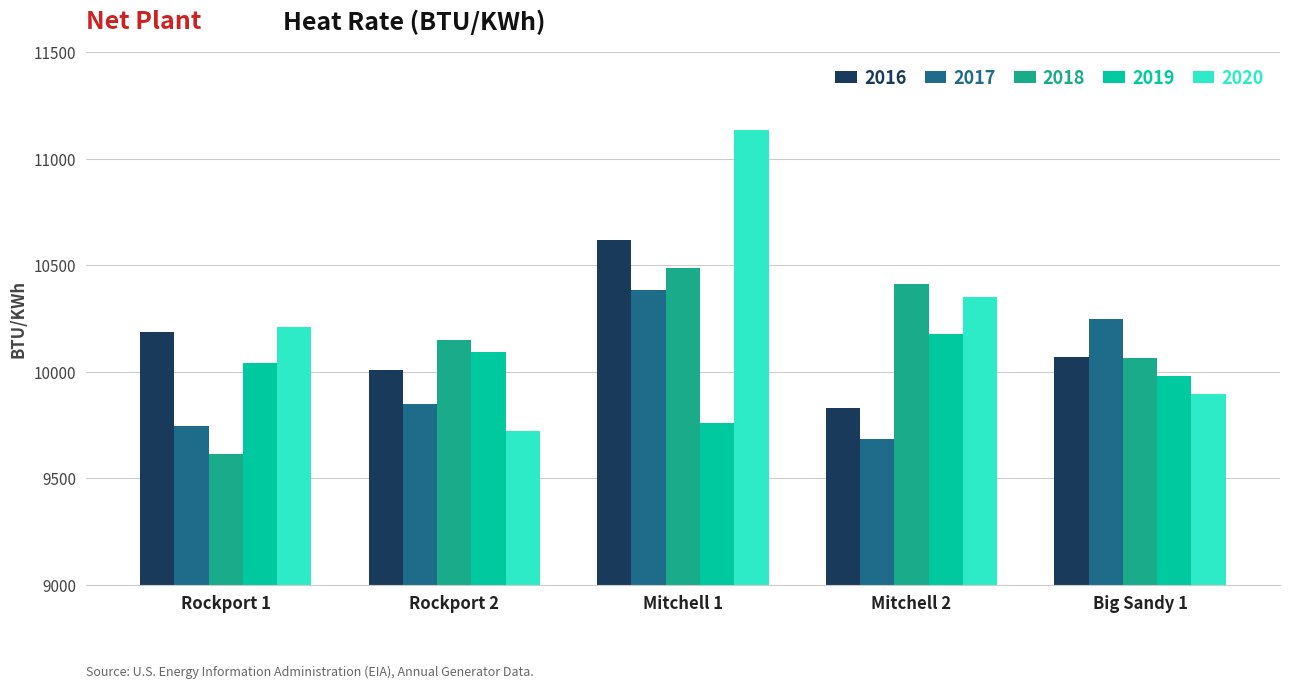

How many bars are there in each group?

5